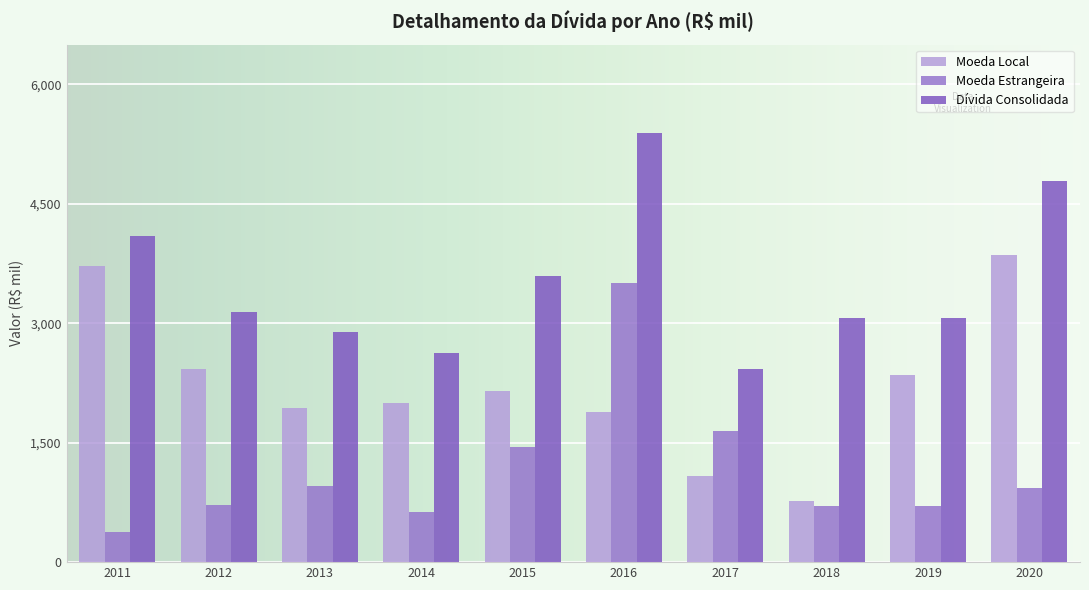

Rank the series by their average value, from lowest to highest.

Moeda Estrangeira, Moeda Local, Dívida Consolidada